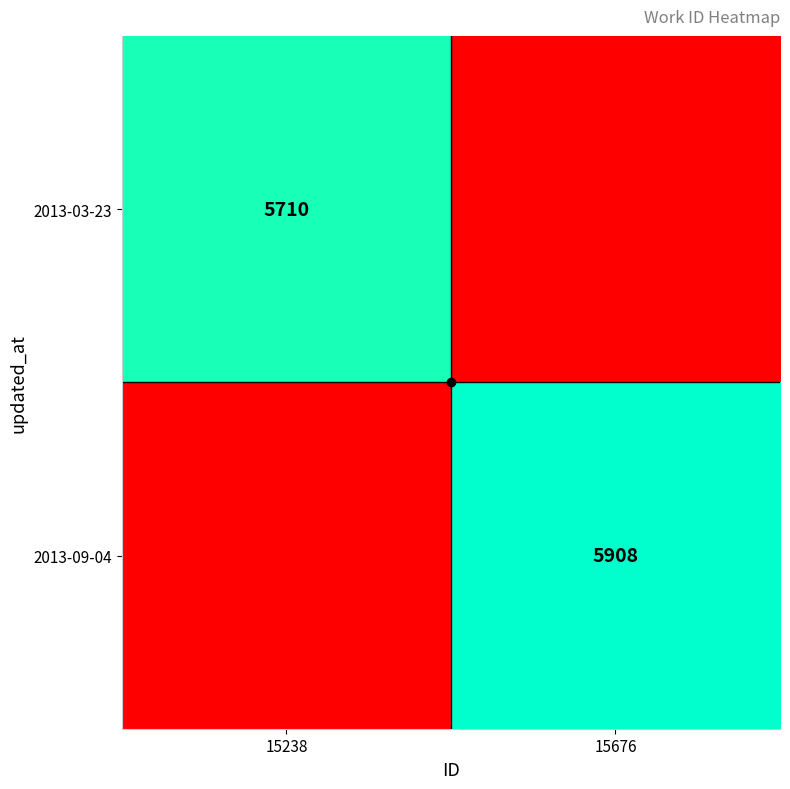

Which category has the highest value in the 2013-03-23 series?

15238